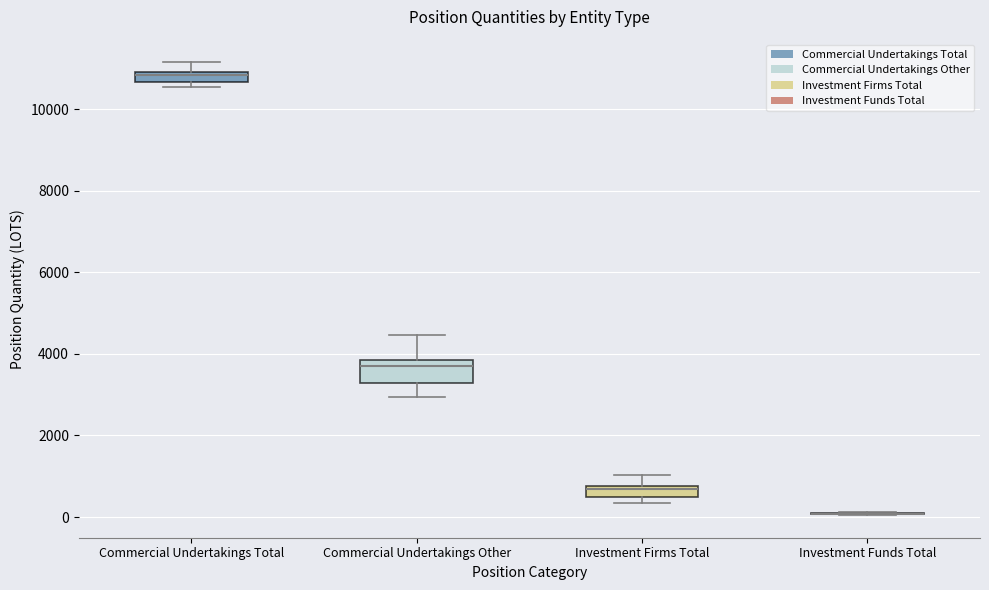

Where does the median line of the box for Investment Firms Total sit on the y-axis? The values are not printed on the chart, so give them approximately, as read against the axis.

600